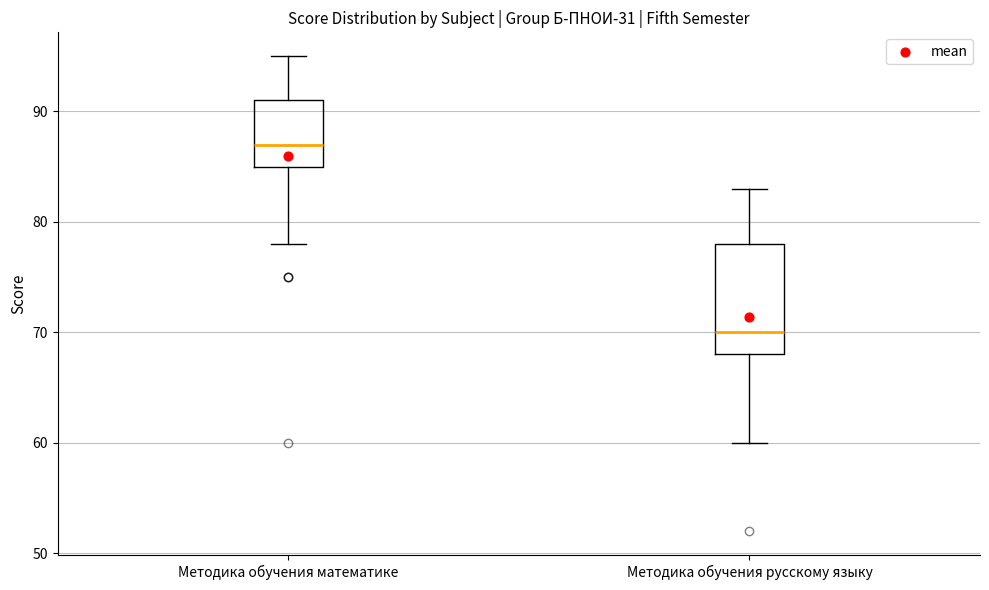

Where does the upper whisker of the box for Методика обучения математике end on the y-axis? The values are not printed on the chart, so give them approximately, as read against the axis.

95